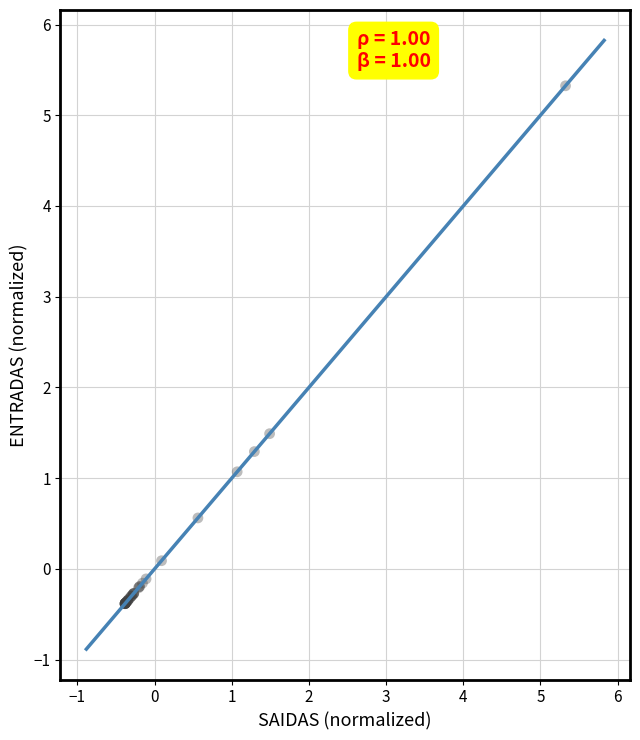

What Y value in the scatter plot is closest to 2?

1.5